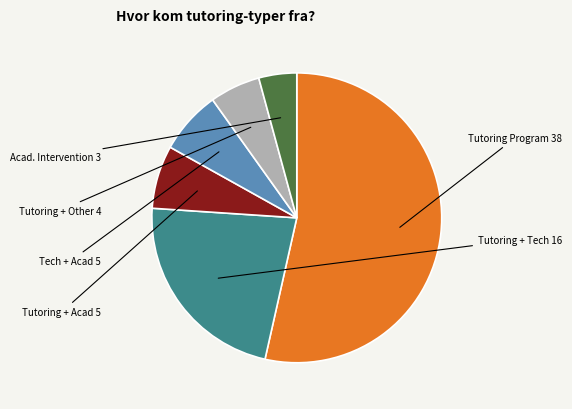

Is there any slice that represents more than half of the pie?

Yes